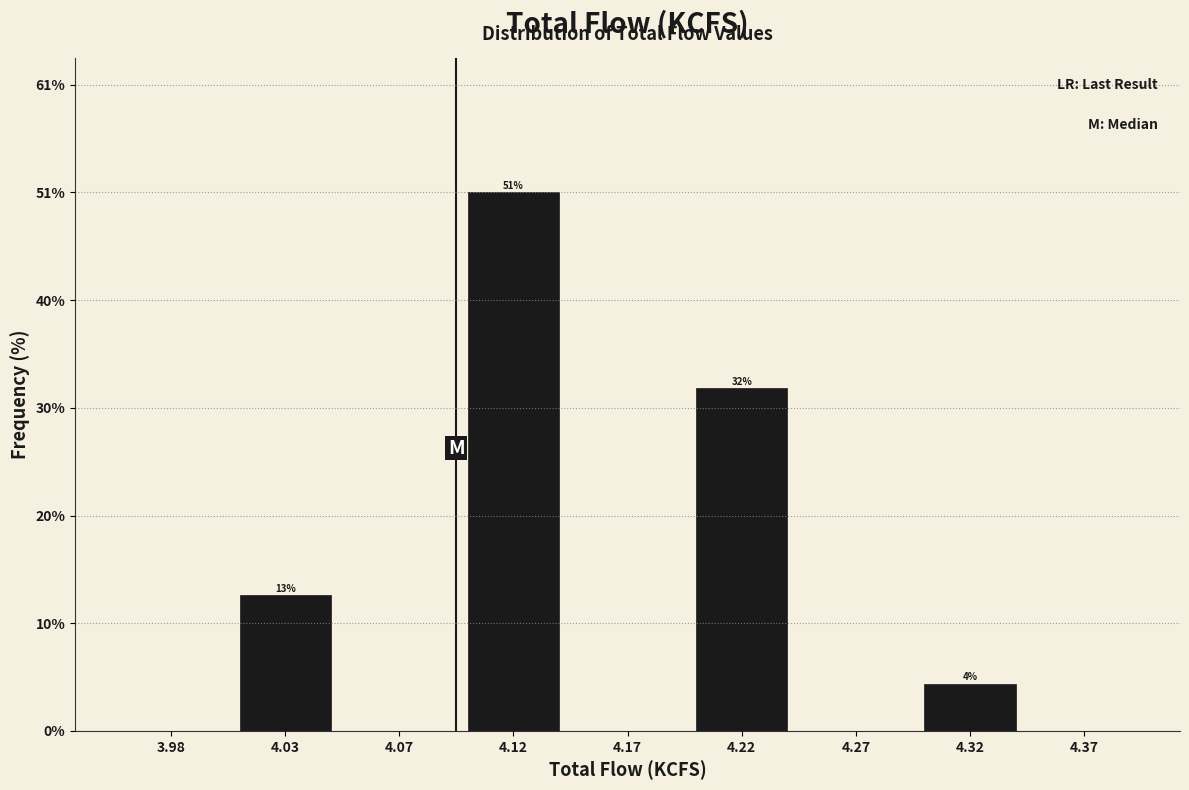

Reading left to right, transcribe all the data shown in this chart.

3.98=0.0	4.03=12.8	4.07=0.0	4.12=50.6	4.17=0.0	4.22=32.2	4.27=0.0	4.32=4.4	4.37=0.0